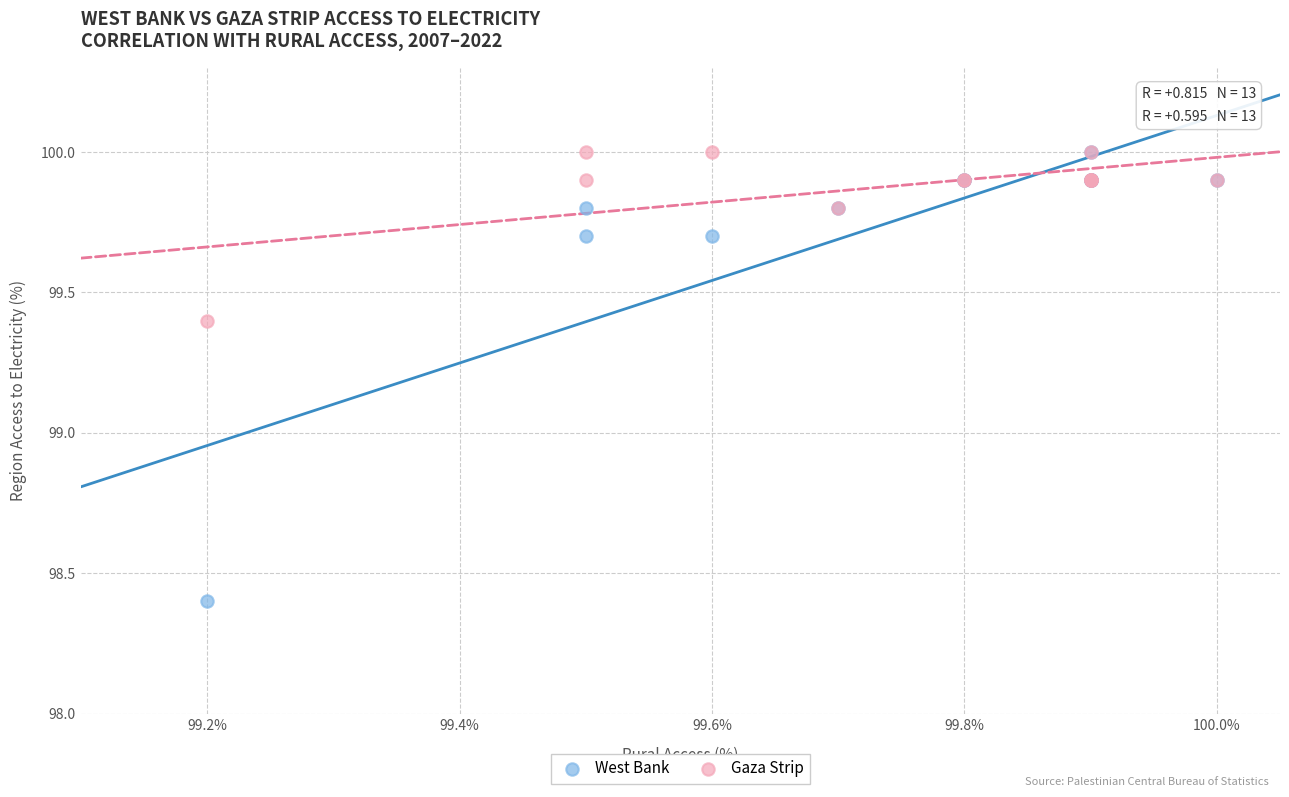

Across all series, what Y value is closest to 99?

99.4